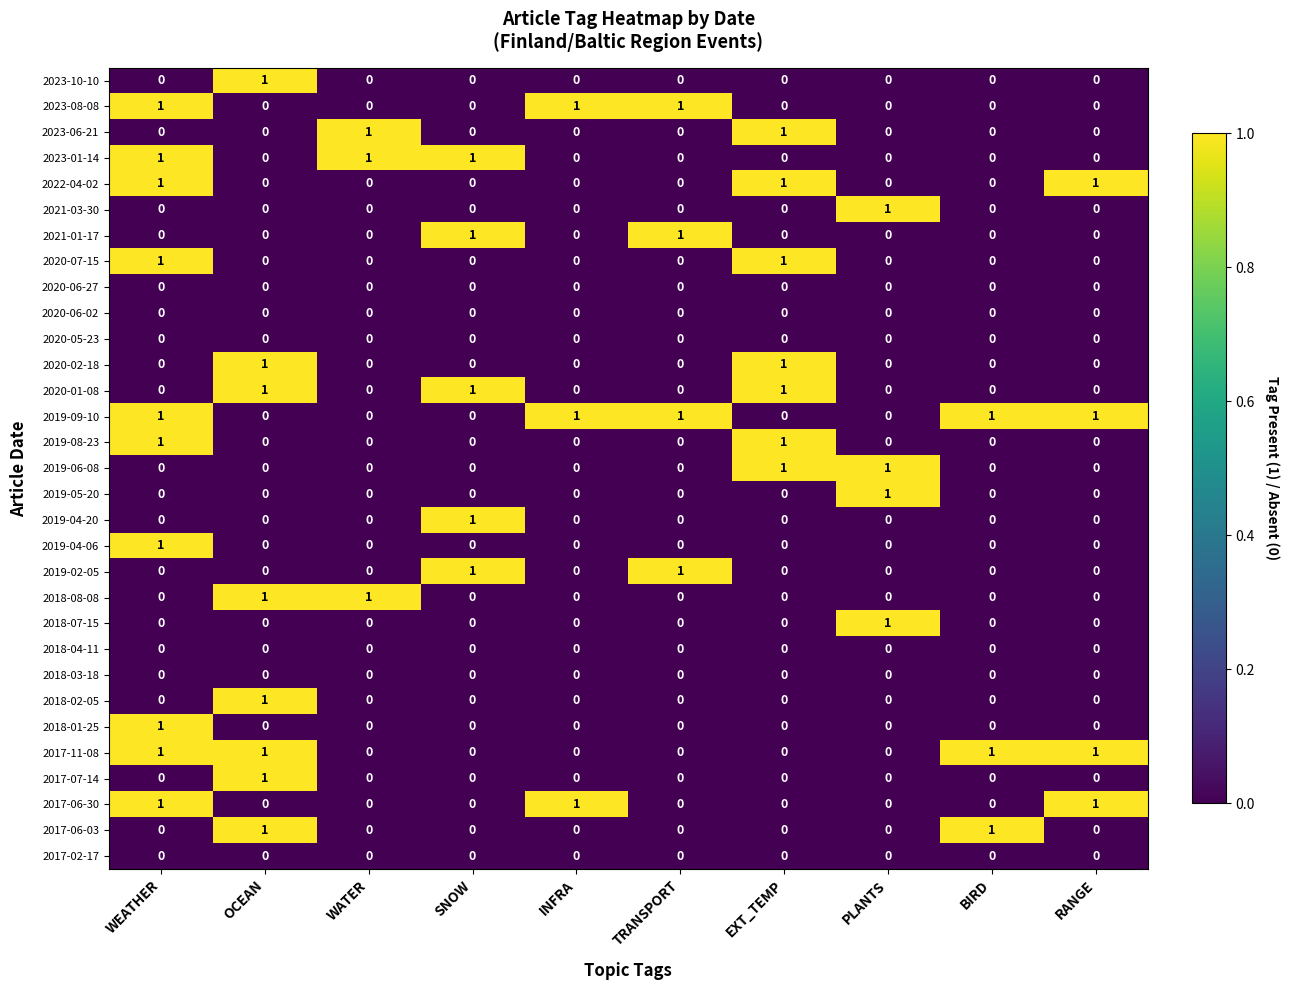

Which series has the largest total across all categories?

2019-09-10